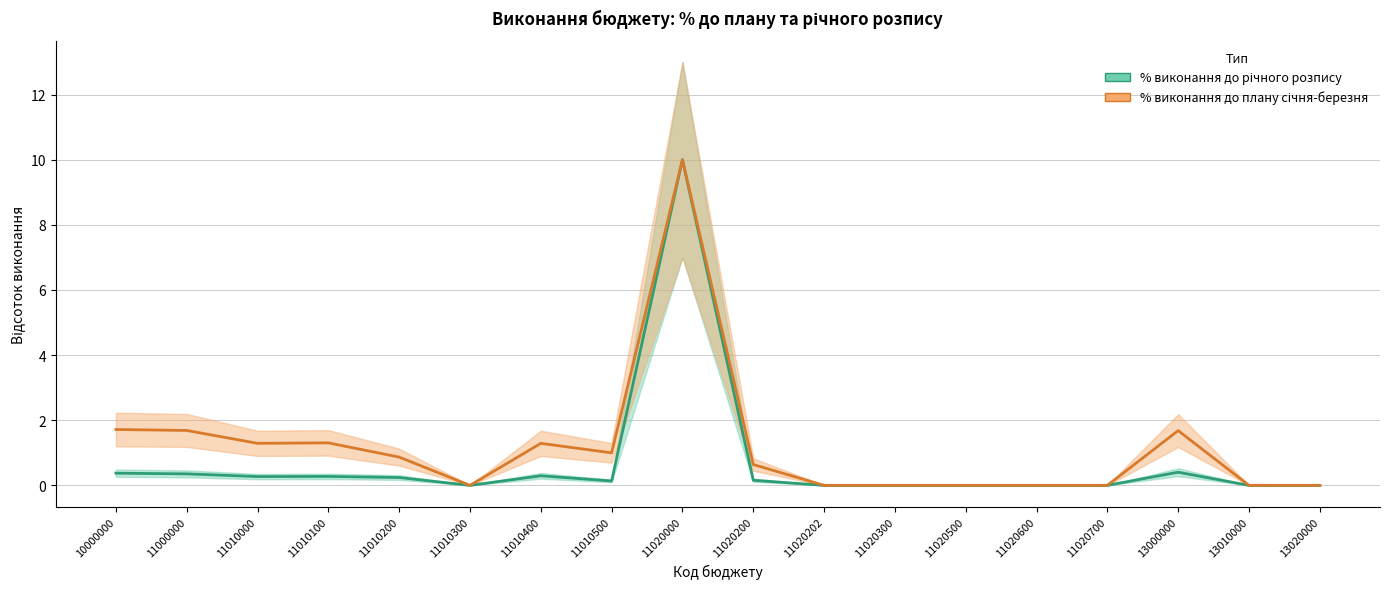

Where is the first local maximum?

11010100